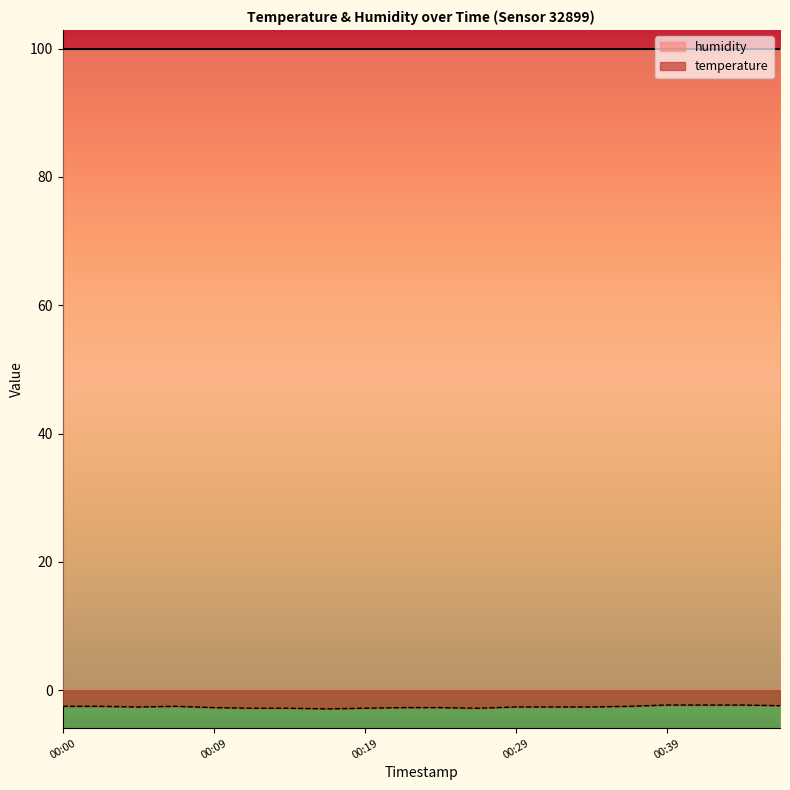

What is the value of the 14th point from the left?

-2.6